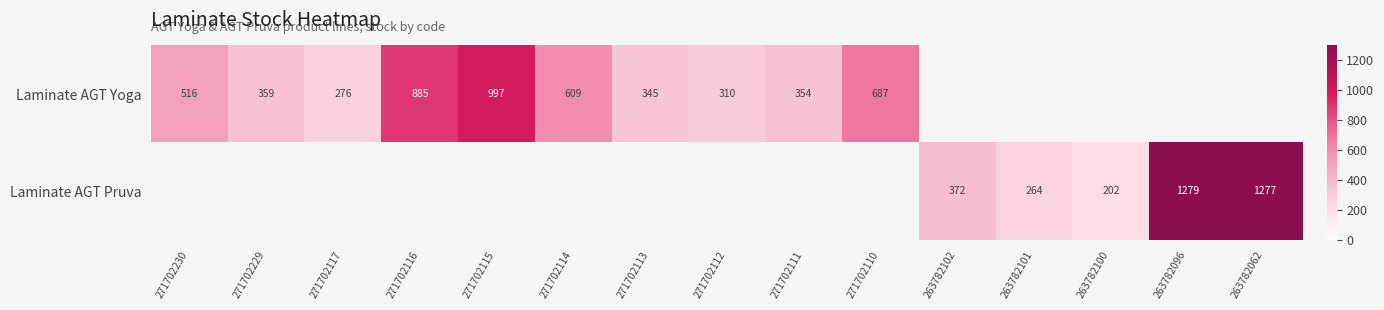

The Laminate AGT Yoga series shows 310 at 271702112. True or false?

True